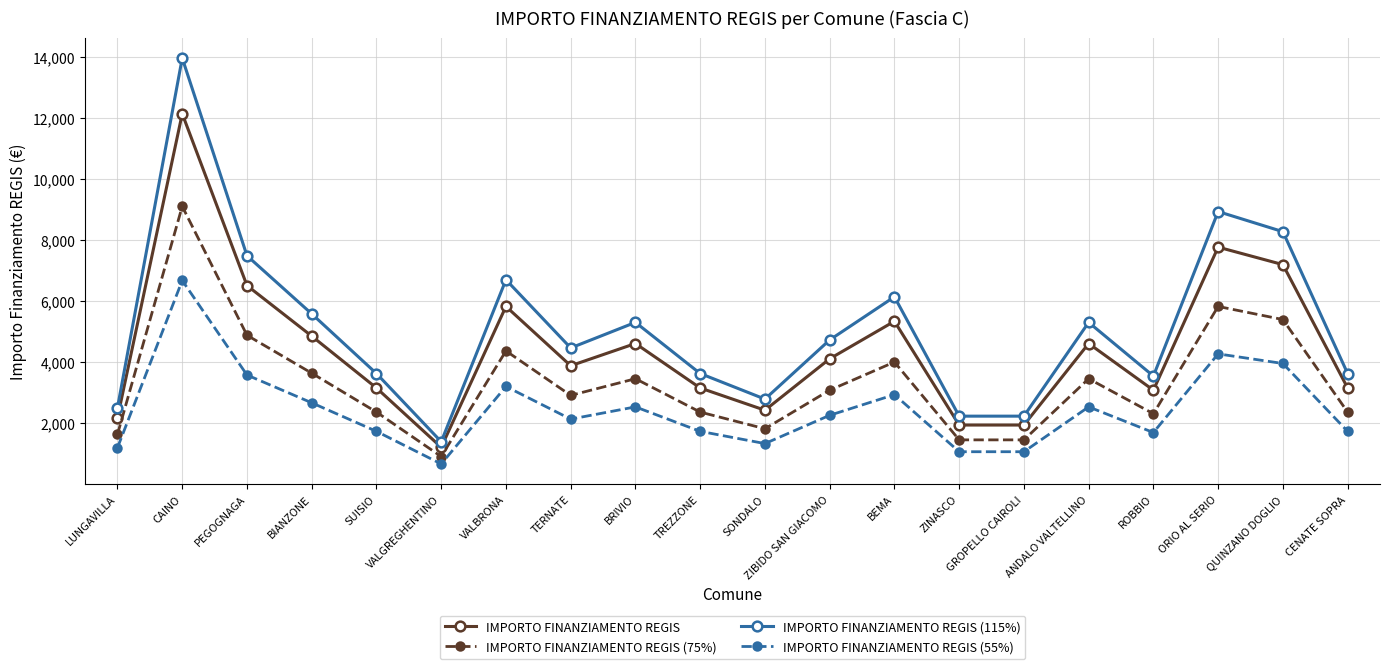

Which category has the lowest value in the IMPORTO FINANZIAMENTO REGIS (115%) series?

VALGREGHENTINO